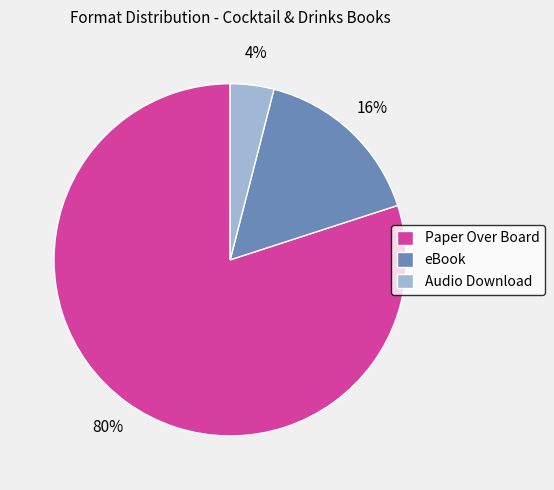

Is the sum of Audio Download and eBook greater than half?

No